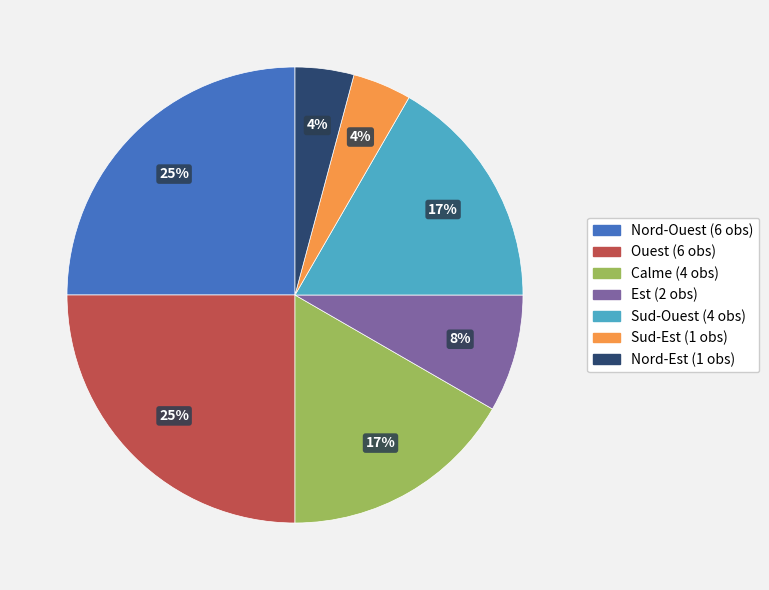

Combined, do Est and Calme account for over 50%?

No